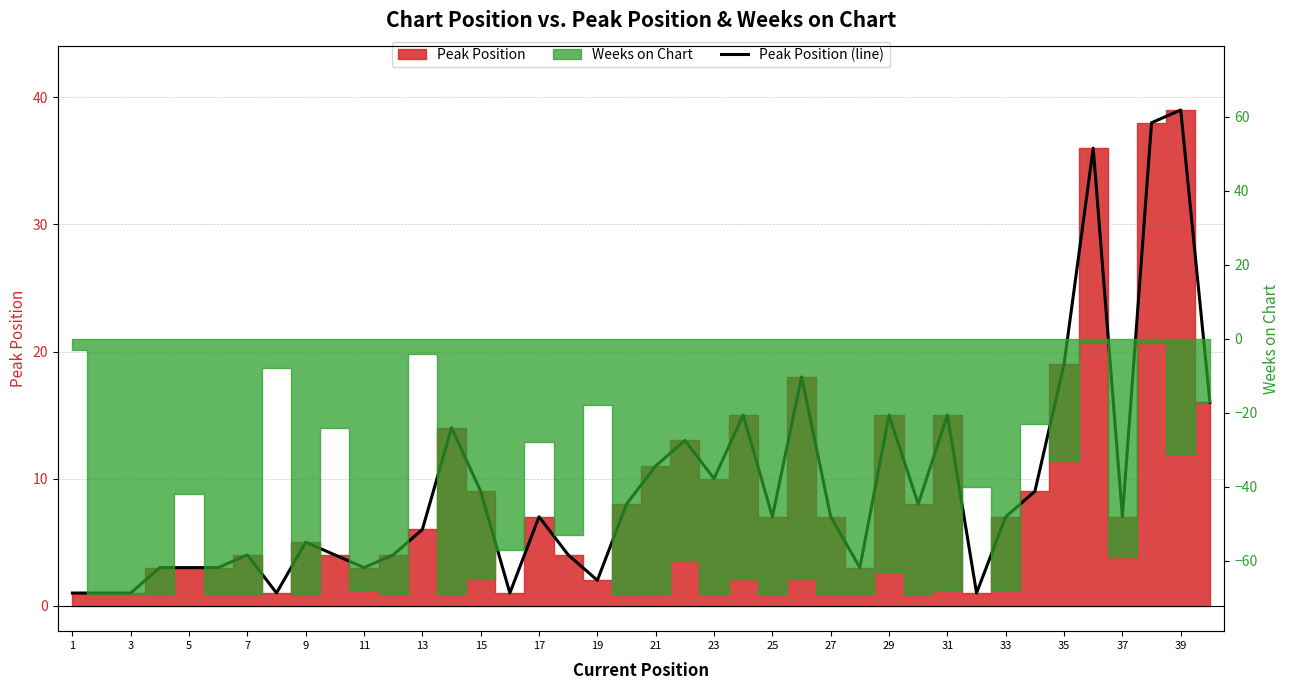

Reading left to right, list all the values displayed in this chart.

1	1	1	3	3	3	4	1	5	4	3	4	6	14	9	1	7	4	2	8	11	13	10	15	7	18	7	3	15	8	15	1	7	9	19	36	7	38	39	16